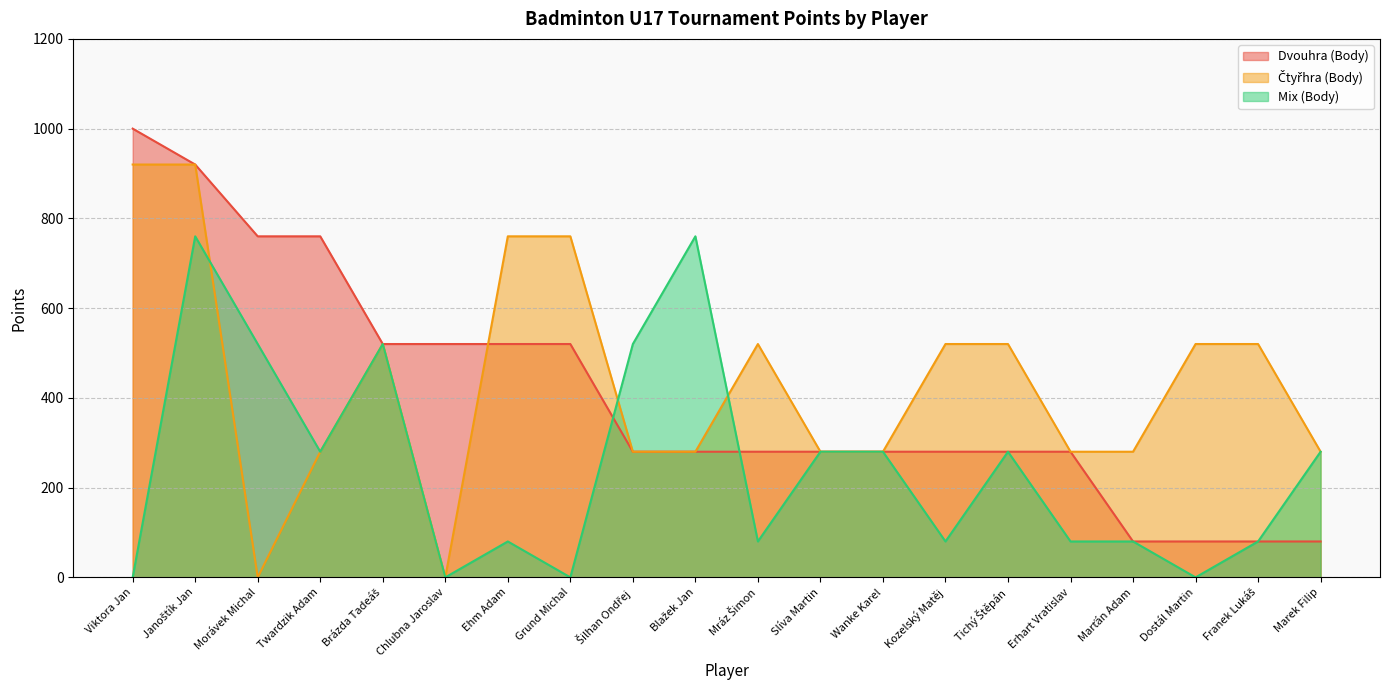

Reading right to left, what are all the values shown in this chart?

Dvouhra (Body): 80	80	80	80	280	280	280	280	280	280	280	280	520	520	520	520	760	760	920	1000
Čtyřhra (Body): 280	520	520	280	280	520	520	280	280	520	280	280	760	760	0	520	280	0	920	920
Mix (Body): 280	80	0	80	80	280	80	280	280	80	760	520	0	80	0	520	280	520	760	0